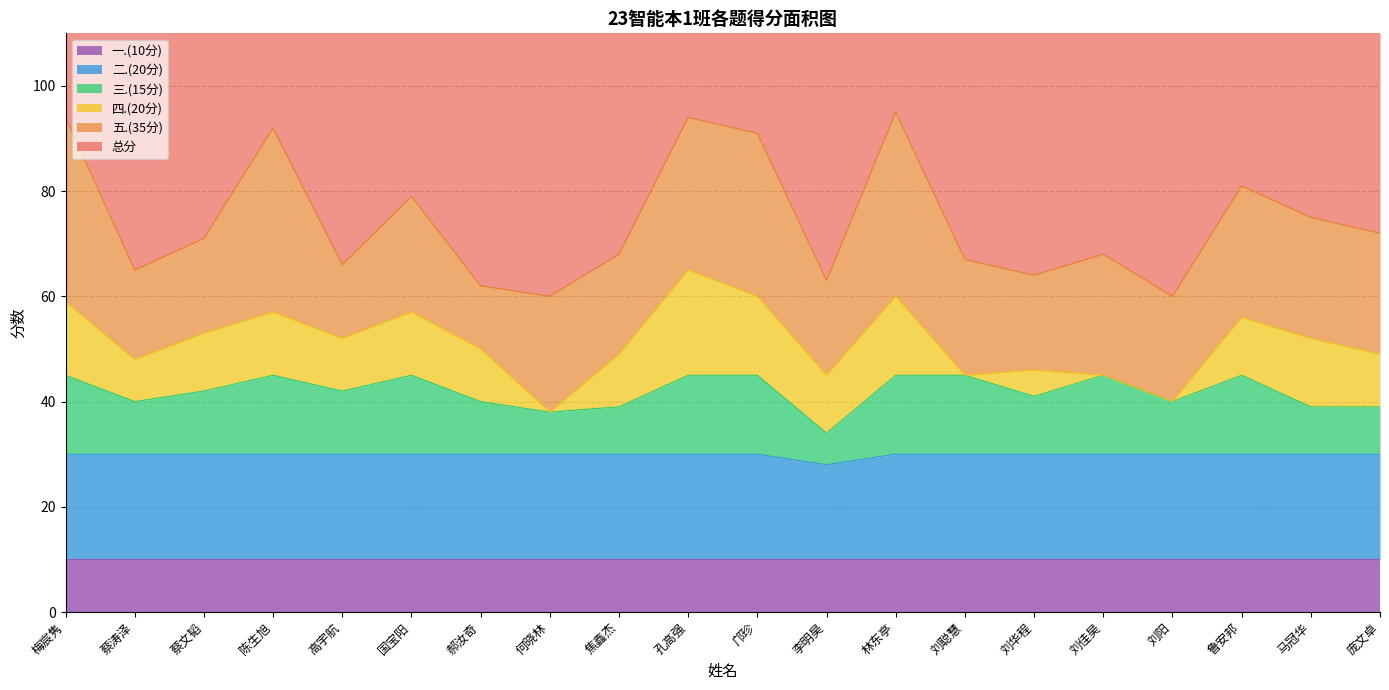

The 二.(20分) series shows 30 at 刘阳. True or false?

True